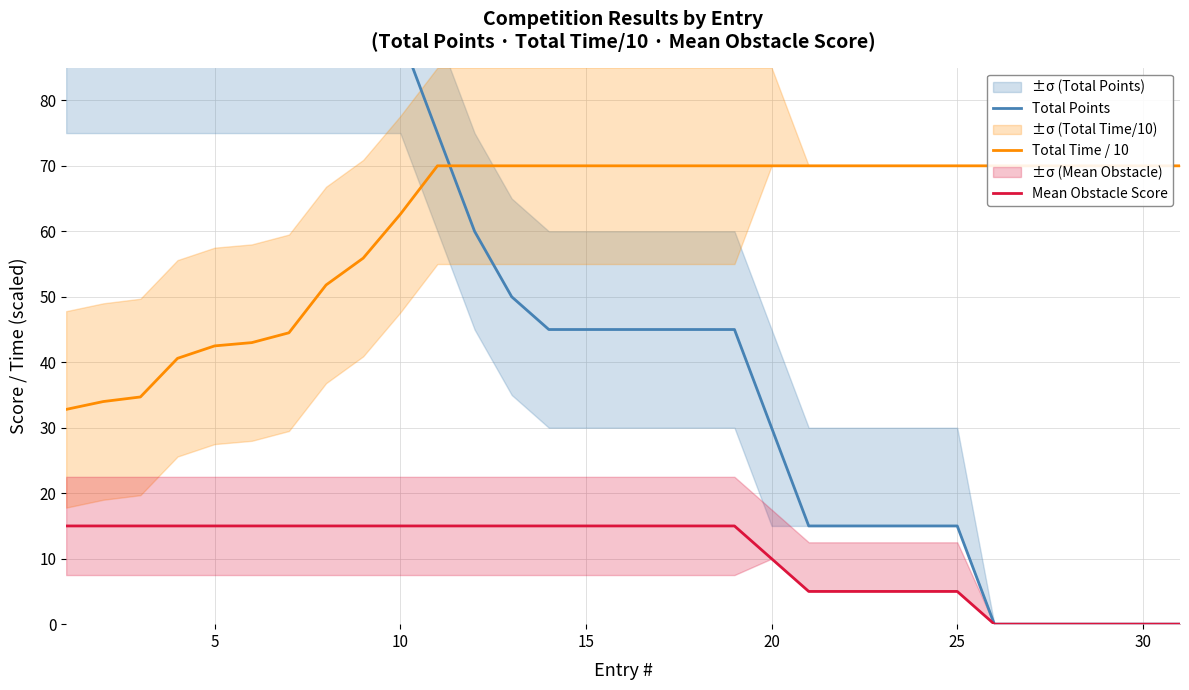

Is the value of Total Points at 5 greater than the value of Total Time / 10 at 10?

Yes